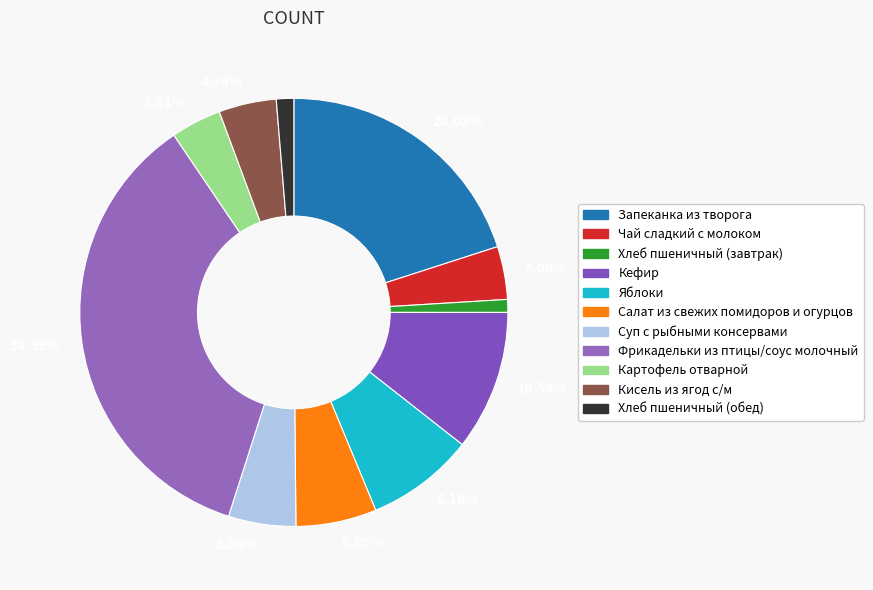

Which slice is the smallest?

Хлеб пшеничный (завтрак)